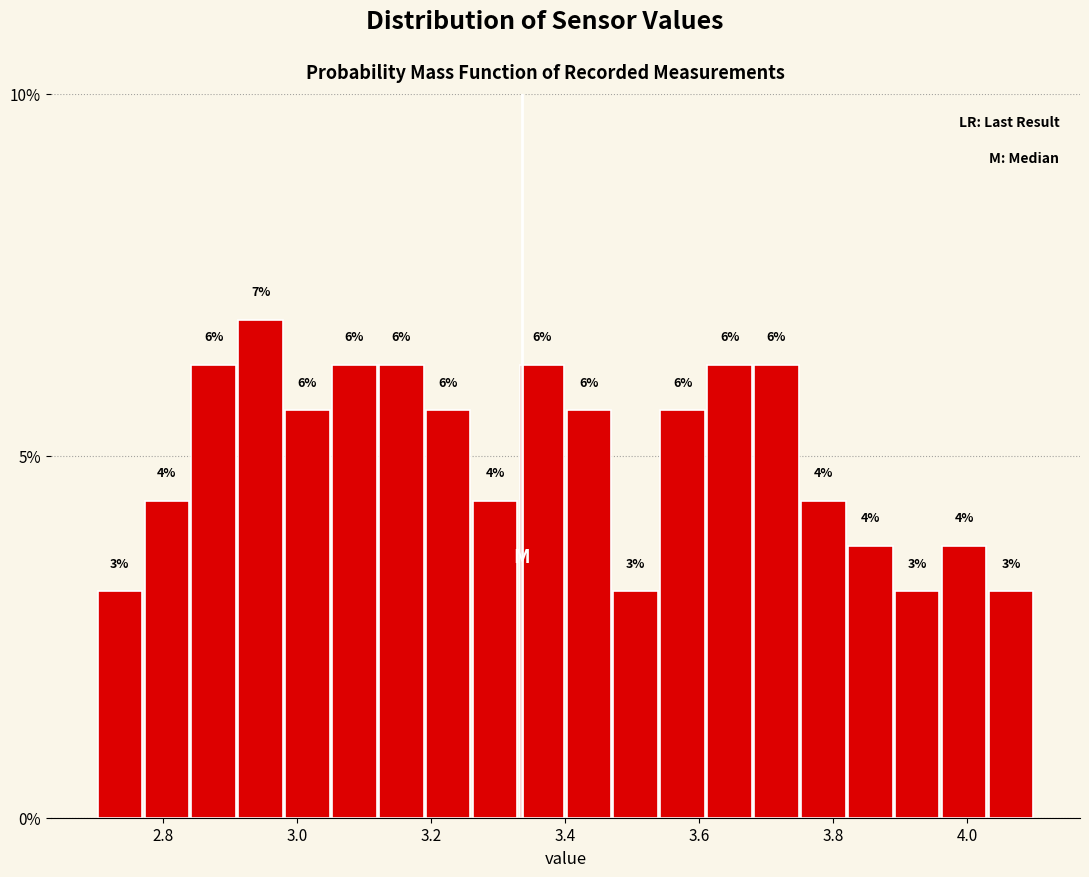

Read against the x-axis, roughly where is the centre of the tallest bar?

2.94